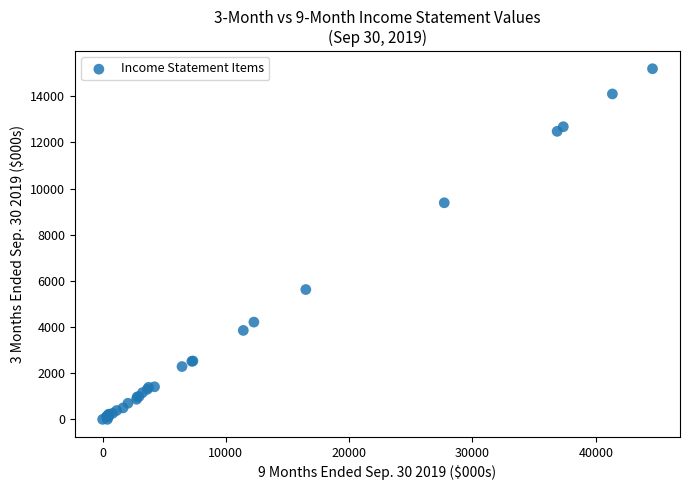

What Y value in the scatter plot is closest to 7596?

9384